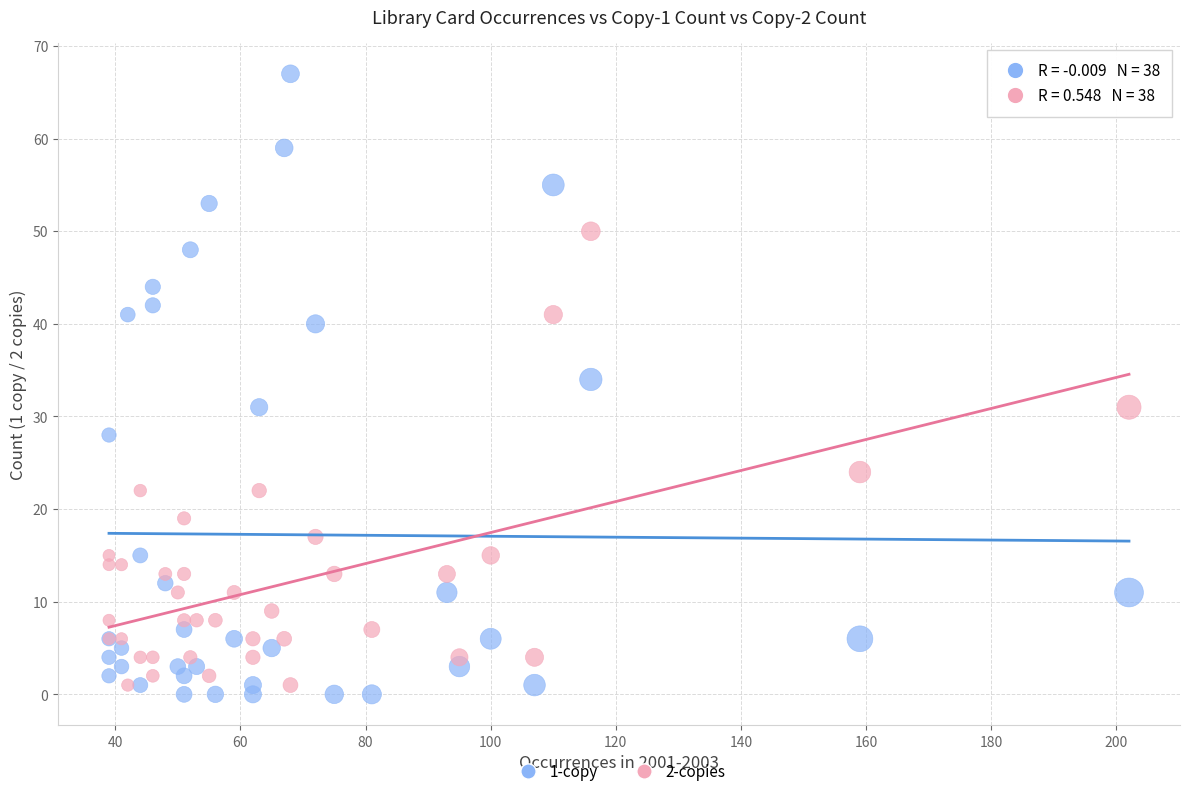

Across all series, what Y value is closest to 33?

34